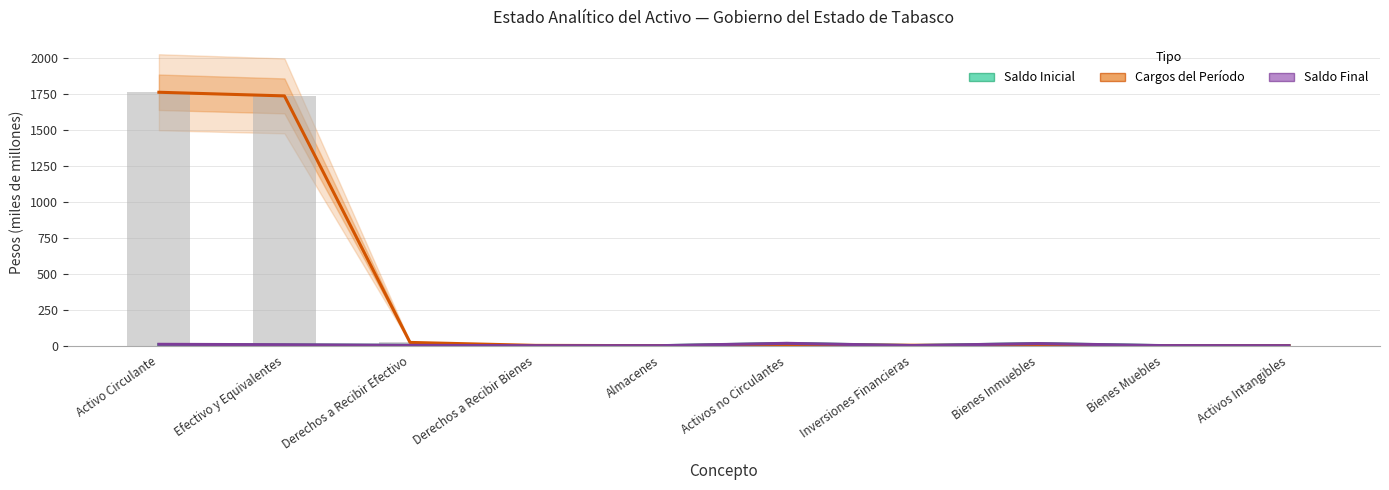

At Inversiones Financieras, list the series in order from largest to smallest.

Cargos del Período, Saldo Inicial, Saldo Final